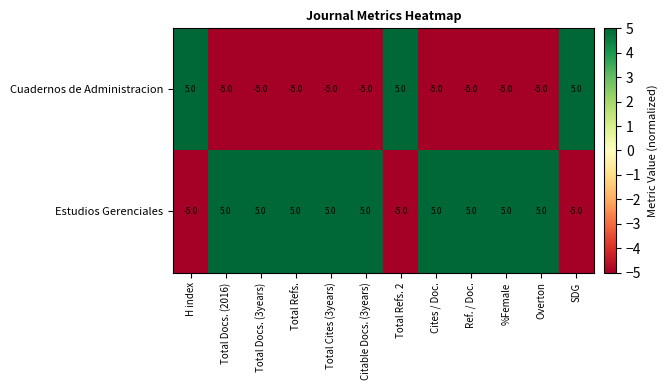

Is it true that Cuadernos de Administracion equals -5 at Total Refs.?

True